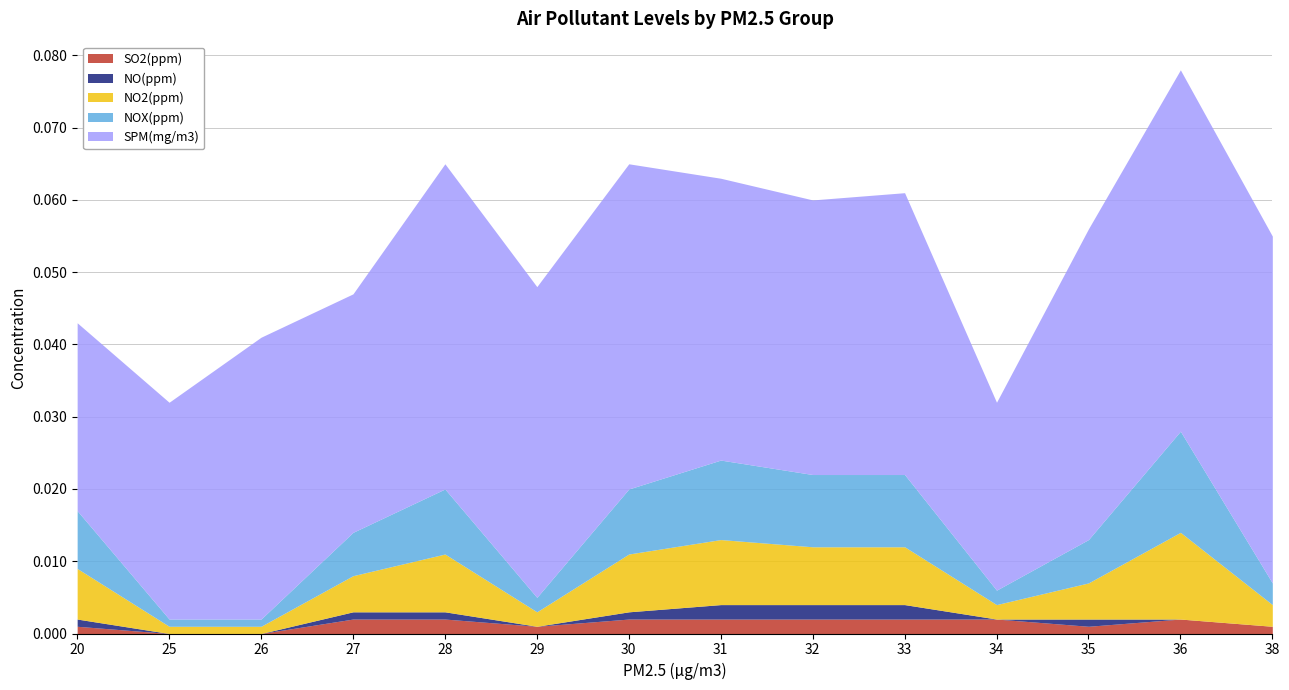

Is it true that NO(ppm) equals -0.0 at 25?

False